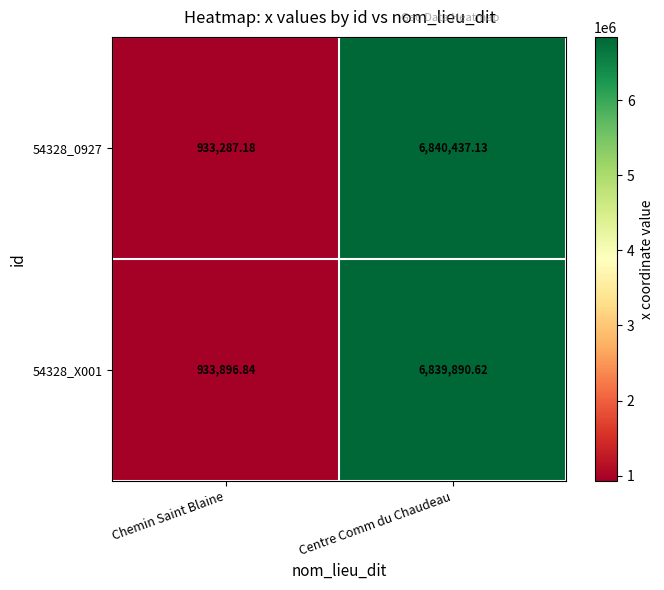

Where does the 54328_X001 series first go above 6839890?

Centre Comm du Chaudeau